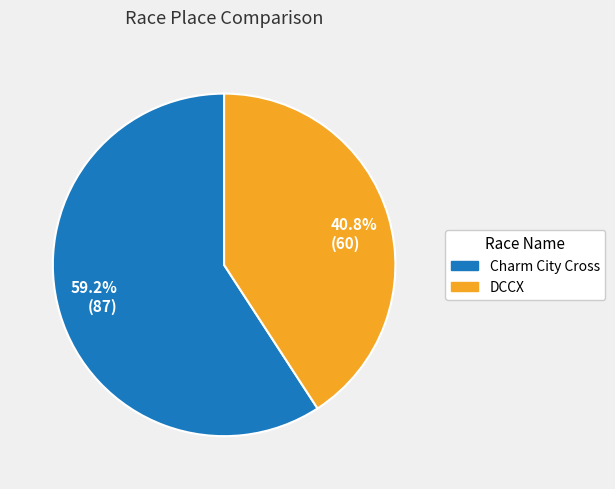

Which slice represents more than half of the pie?

59.2% (87)